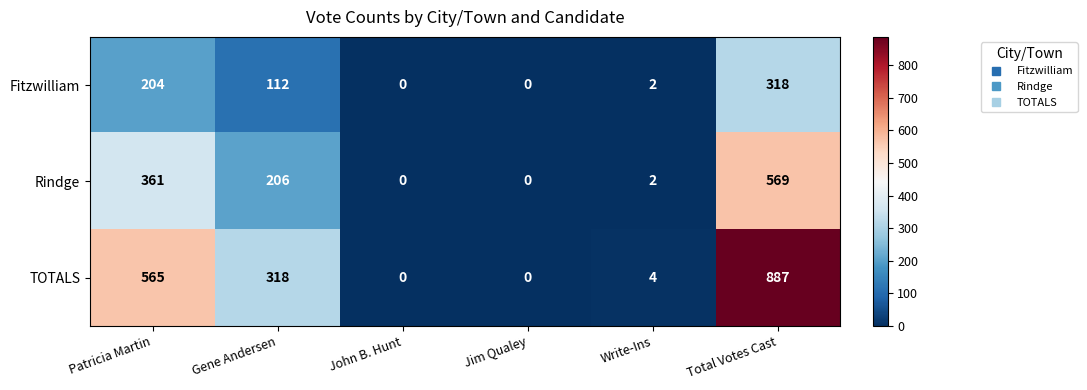

What value does the Rindge series have at Total Votes Cast, to the nearest 10?

570